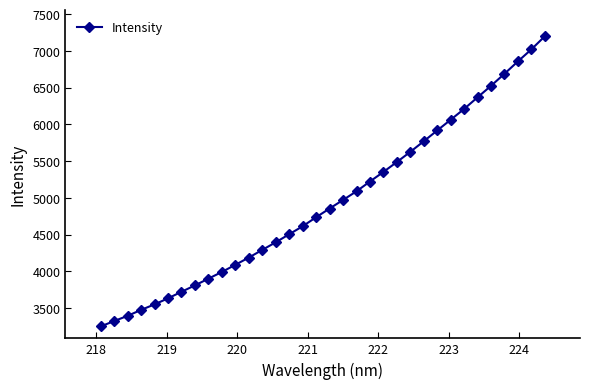

What is the value of the 22nd point from the left?

5352.8